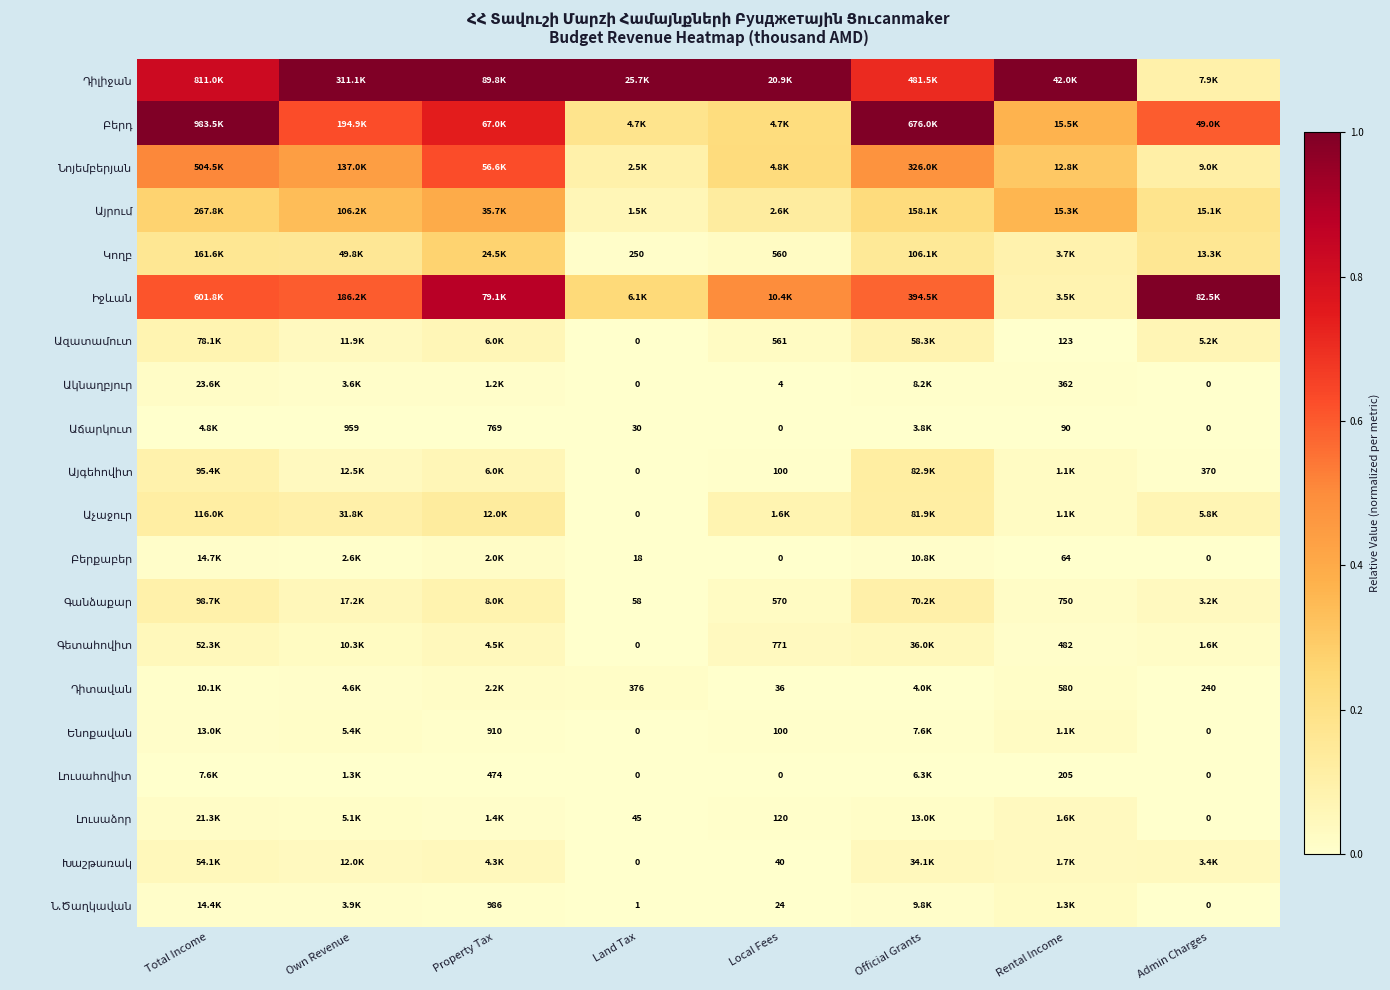

Where is Ենոքավան nearest to the value 0?

Land Tax